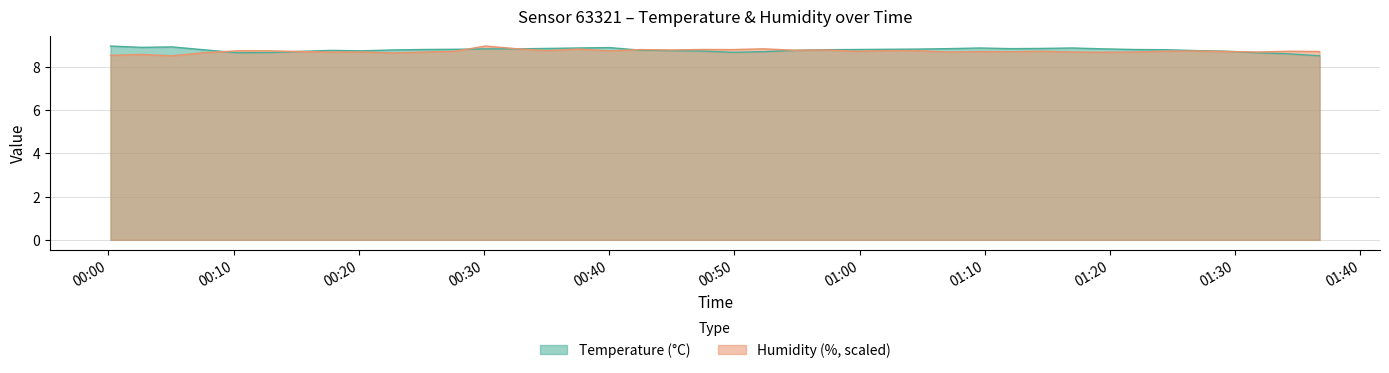

How many distinct data groups are displayed?

2